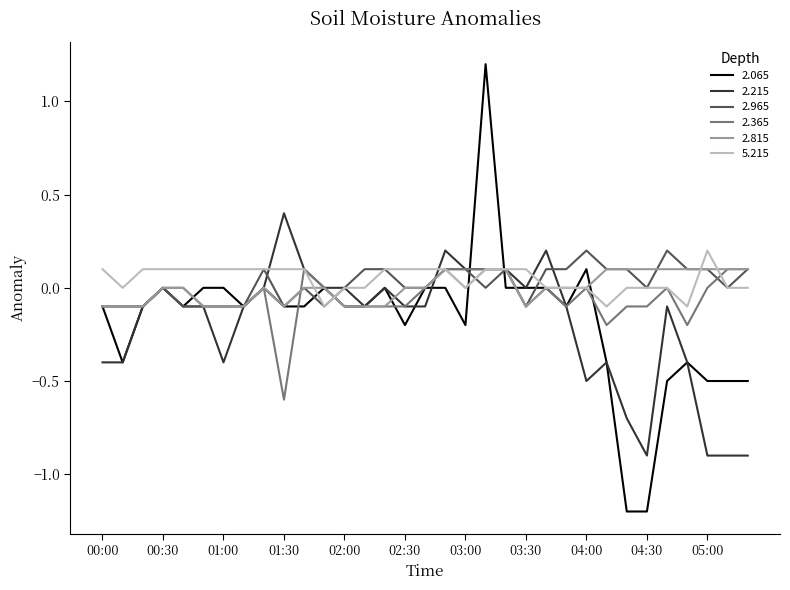

What is the maximum value shown in the chart?

1.2